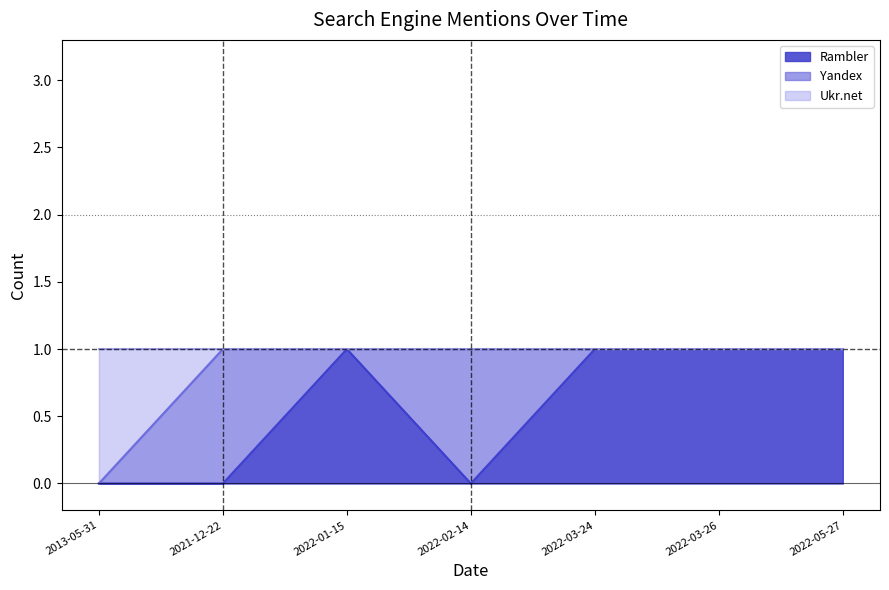

Which category has the lowest value across all series?

2013-05-31